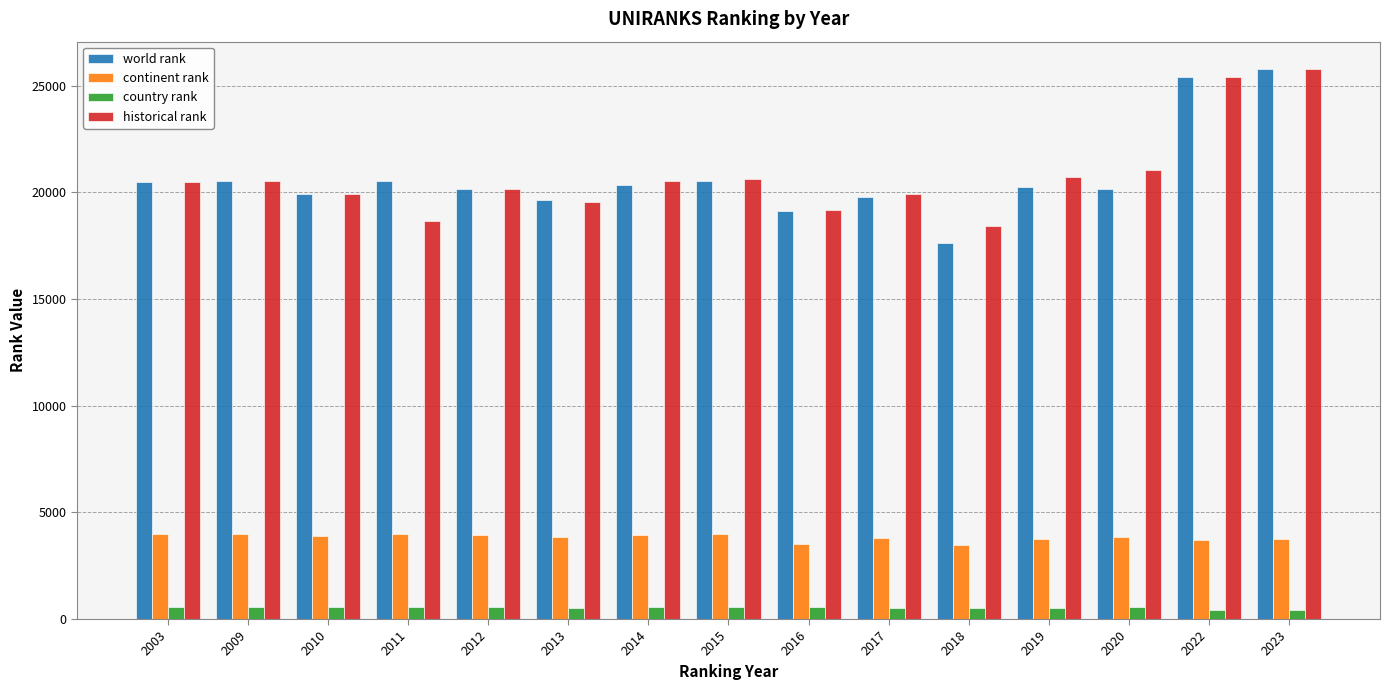

Which category has the lowest value in the historical rank series?

2018